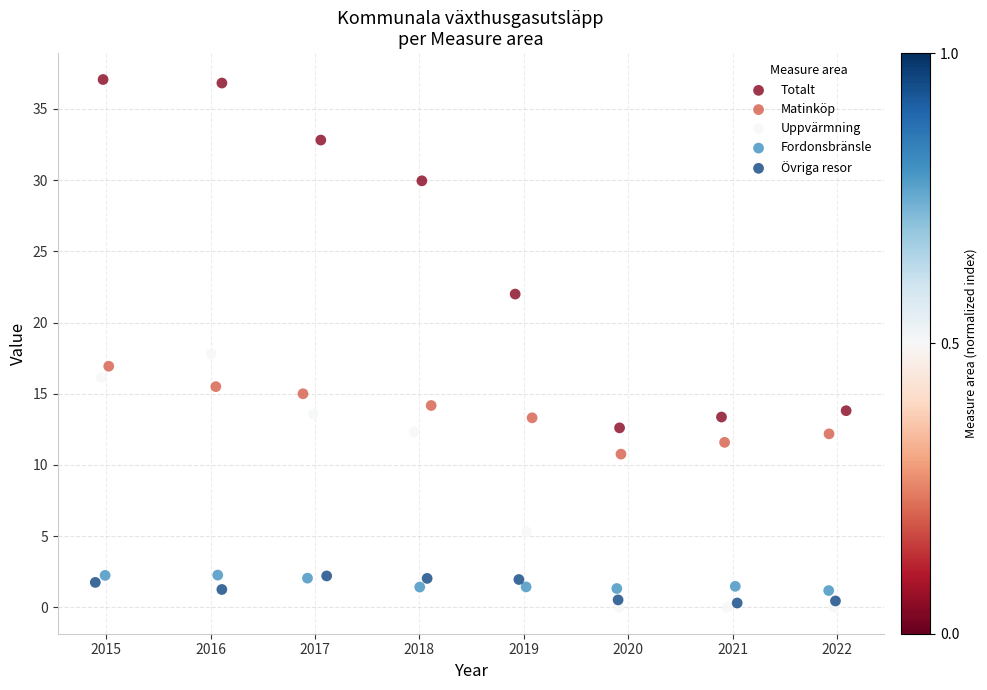

Which series contains the highest Y value?

Totalt